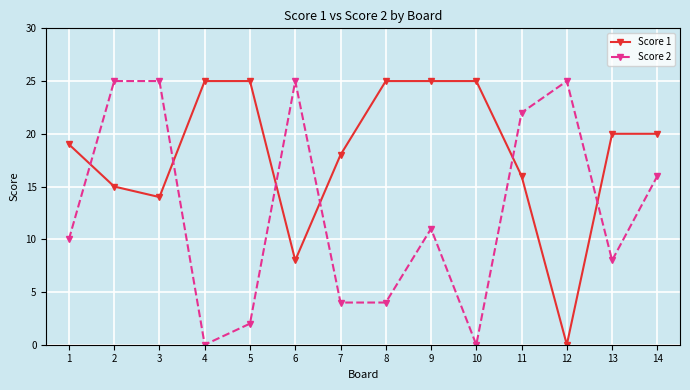

Which series changed the most between 6 and 11?

Score 1